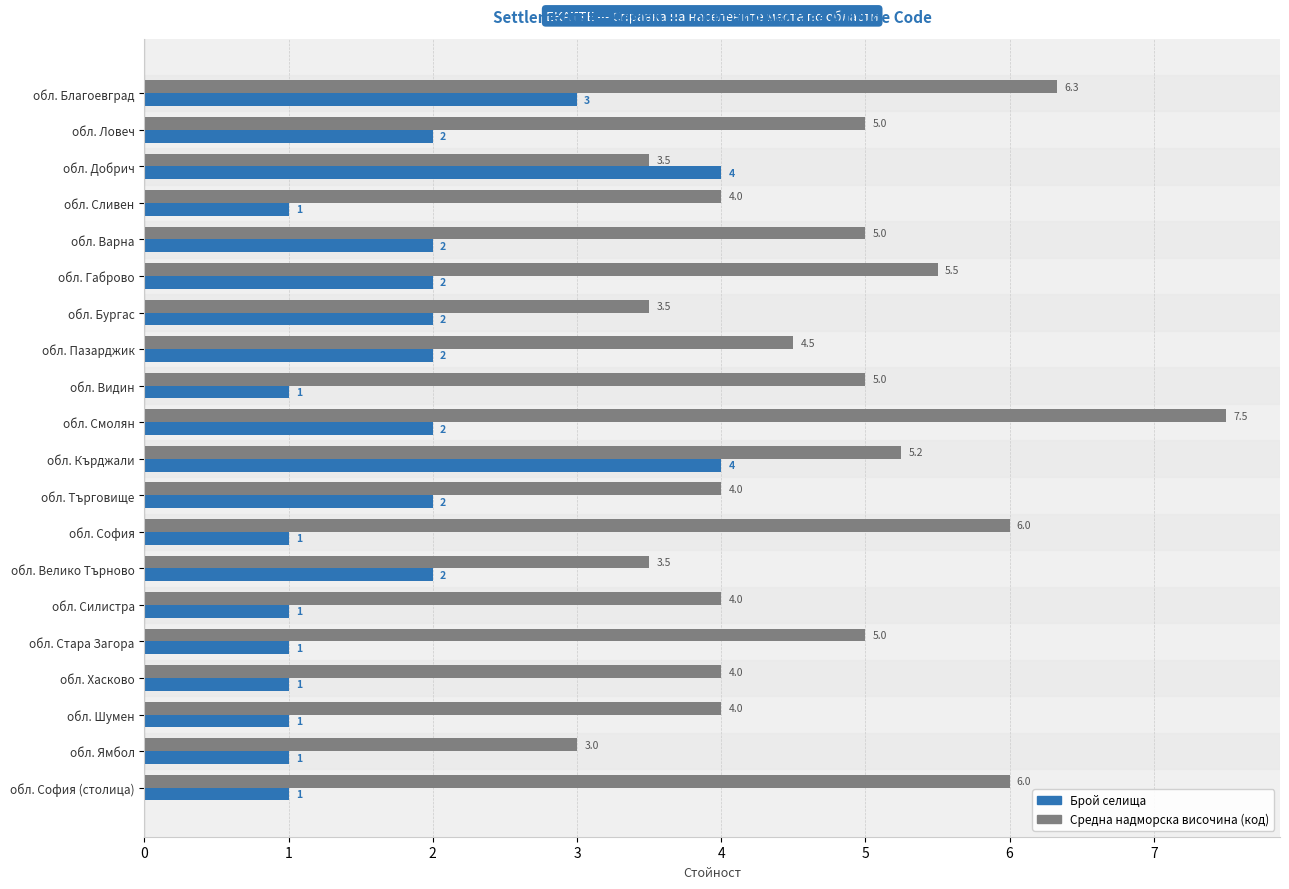

Count the Брой селища values in the range 1 to 2.

17